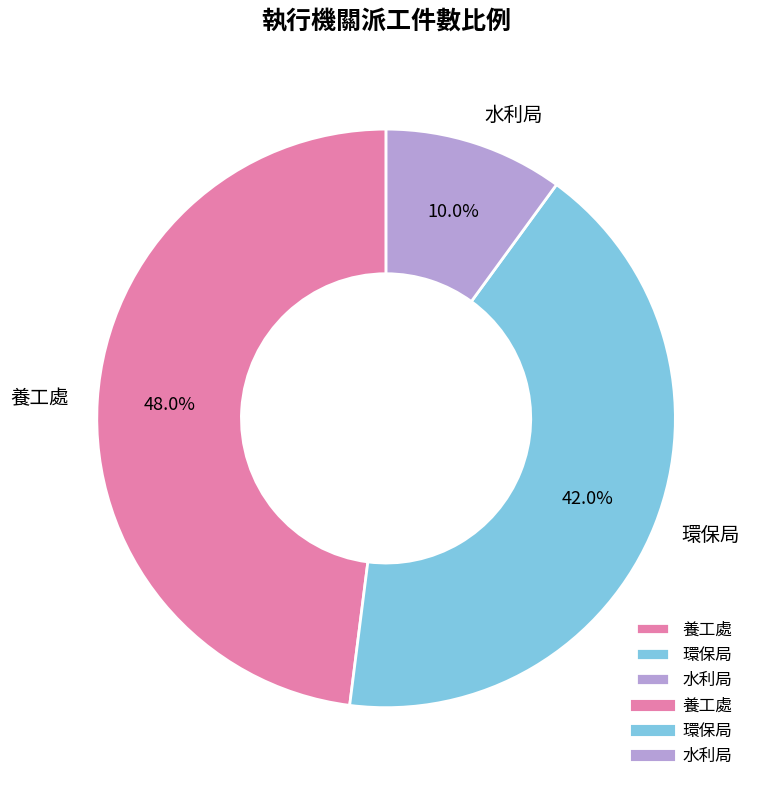

Count the number of slices in the pie.

3